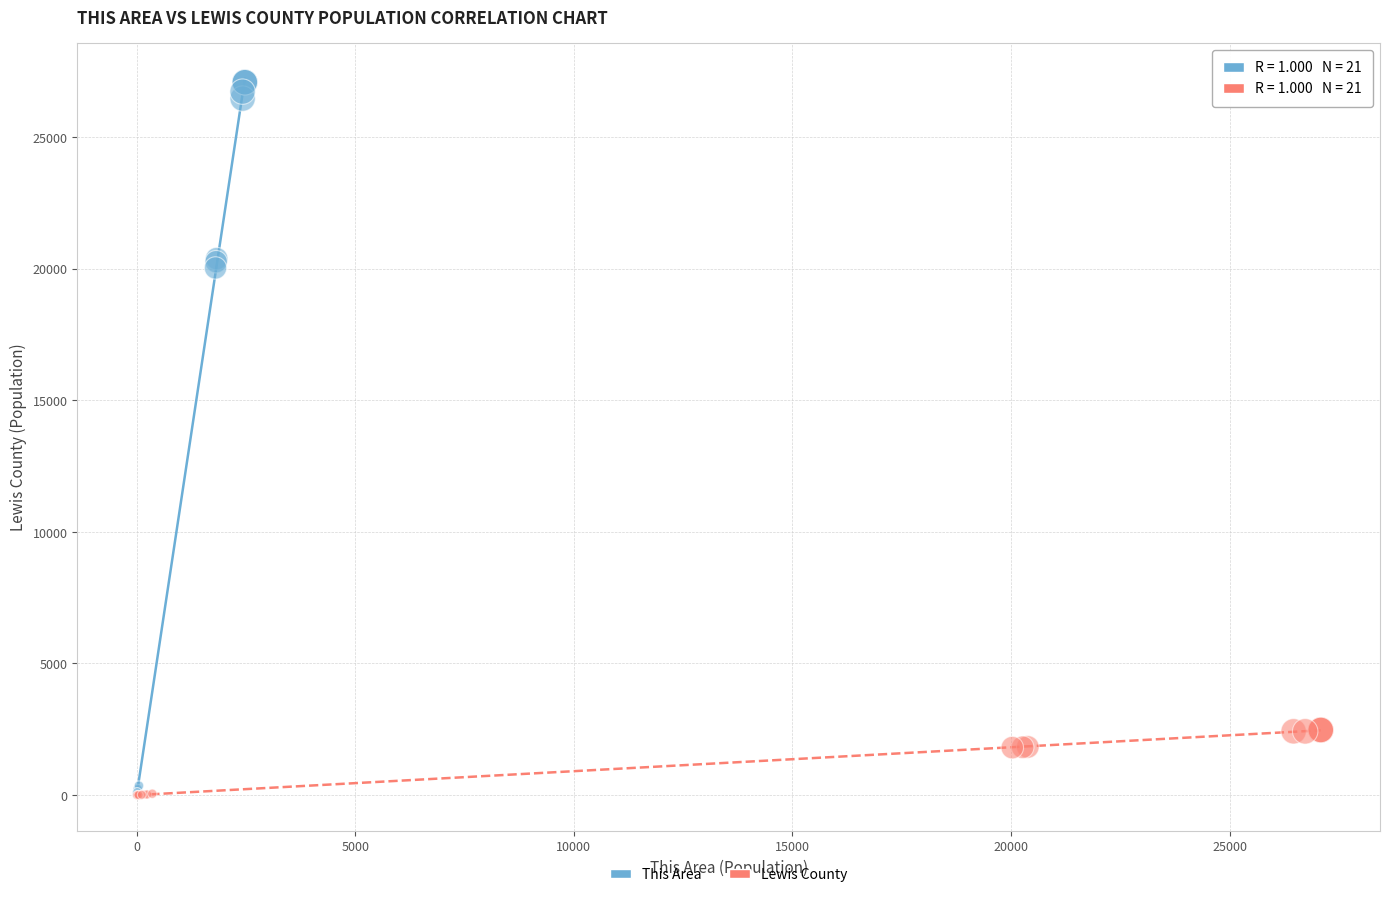

Which series contains the highest Y value?

This Area